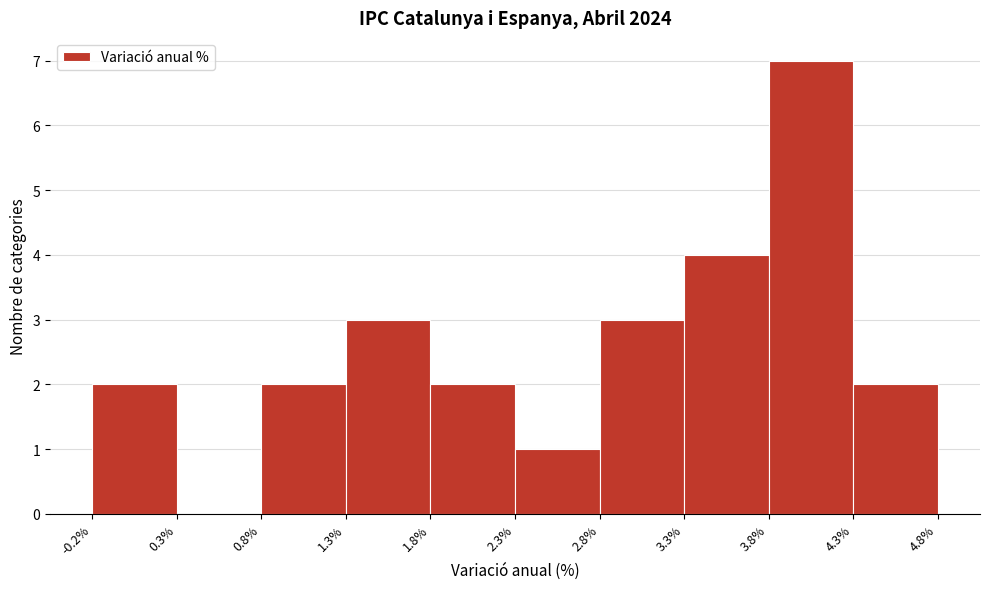

Reading left to right, list every bar in this chart as the range it spans on the x-axis followed by its height. The values are not printed on the chart, so give them approximately, as read against the axis.

-0.2% to 0.3%: 2
0.3% to 0.8%: 0
0.8% to 1.3%: 2
1.3% to 1.8%: 3
1.8% to 2.3%: 2
2.3% to 2.8%: 1
2.8% to 3.3%: 3
3.3% to 3.8%: 4
3.8% to 4.3%: 7
4.3% to 4.8%: 2